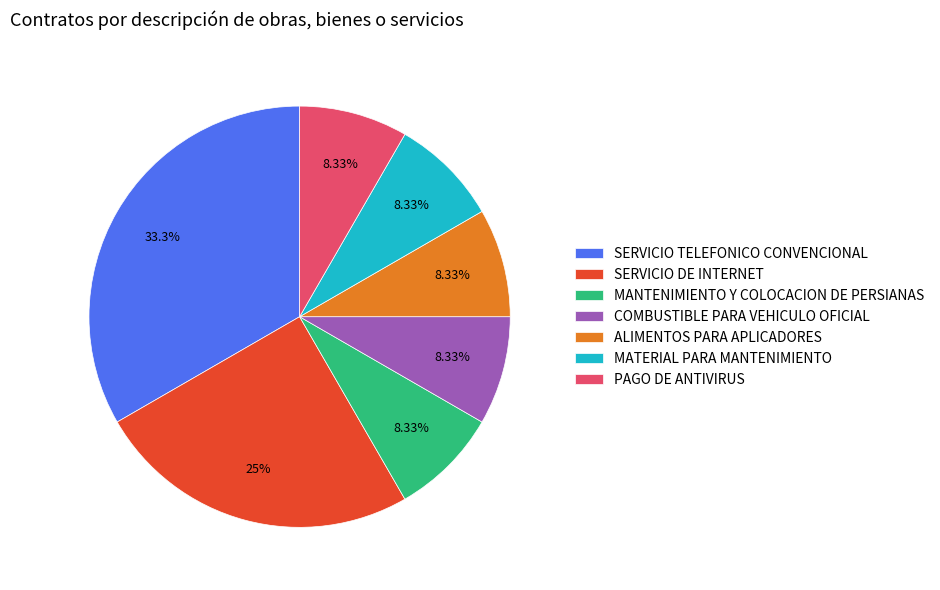

Which category has the biggest portion of the pie?

SERVICIO TELEFONICO CONVENCIONAL